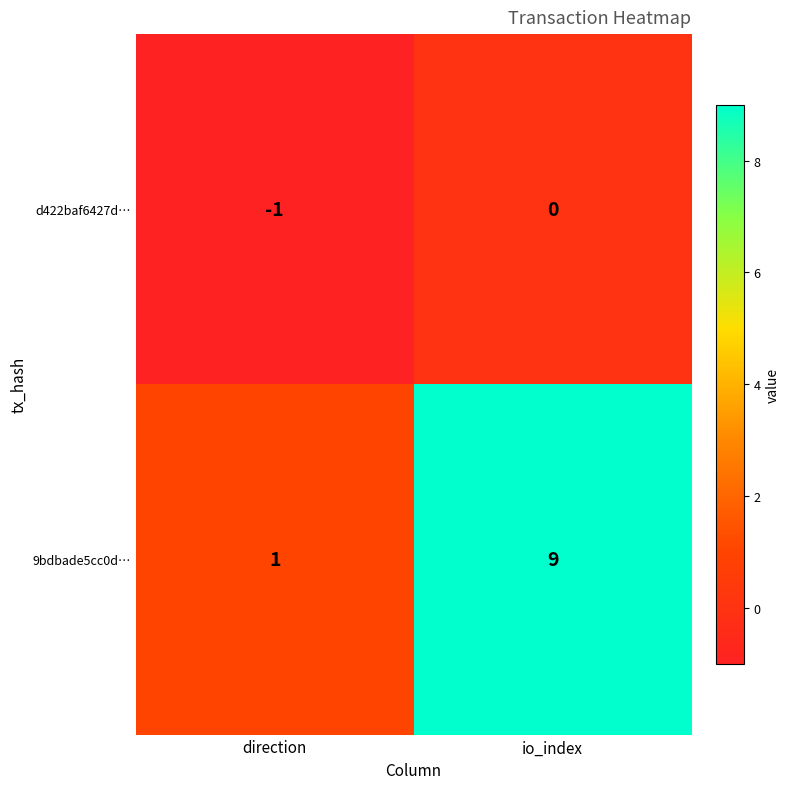

Reading left to right, what are all the values shown in this chart?

d422baf6427d…: direction=-1	io_index=0
9bdbade5cc0d…: direction=1	io_index=9